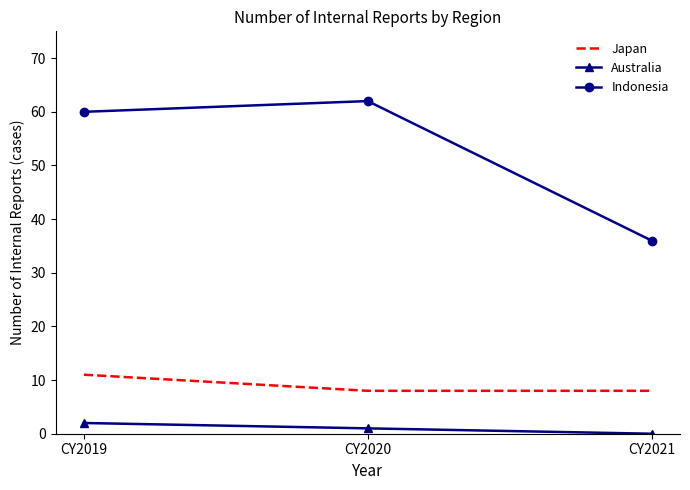

What is the sum of the Australia values at CY2021 and CY2019?

2